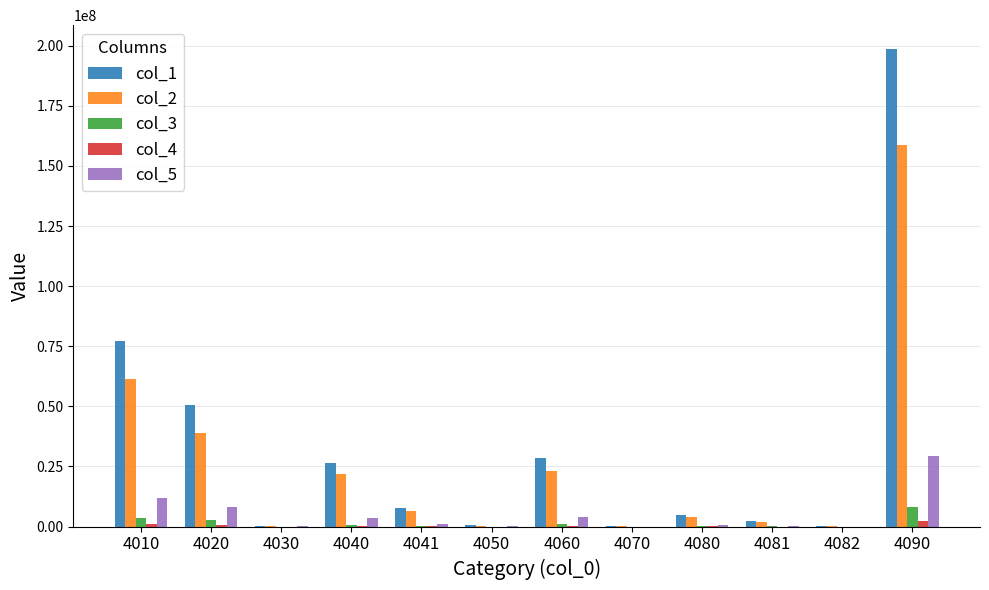

What is the greatest value displayed?

198615055